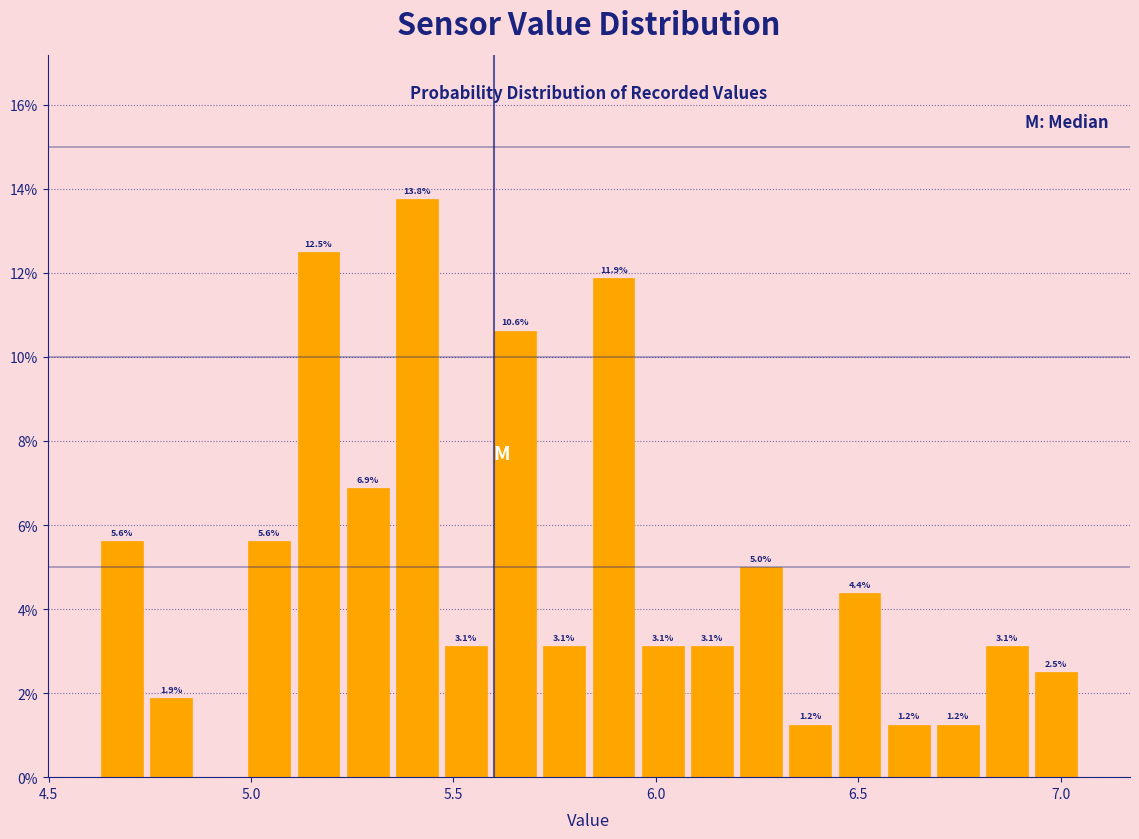

Around what value on the x-axis is the tallest bar? Give the approximate position of its centre, as read against the axis.

5.40